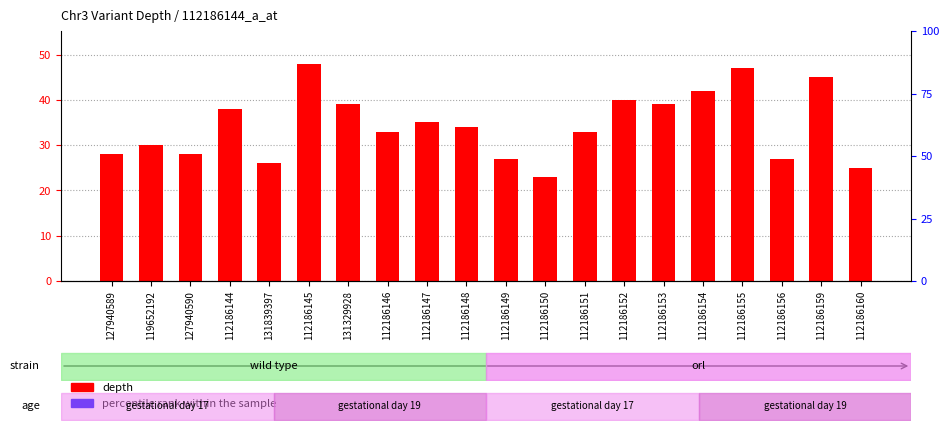

What is the greatest value displayed?

100.0